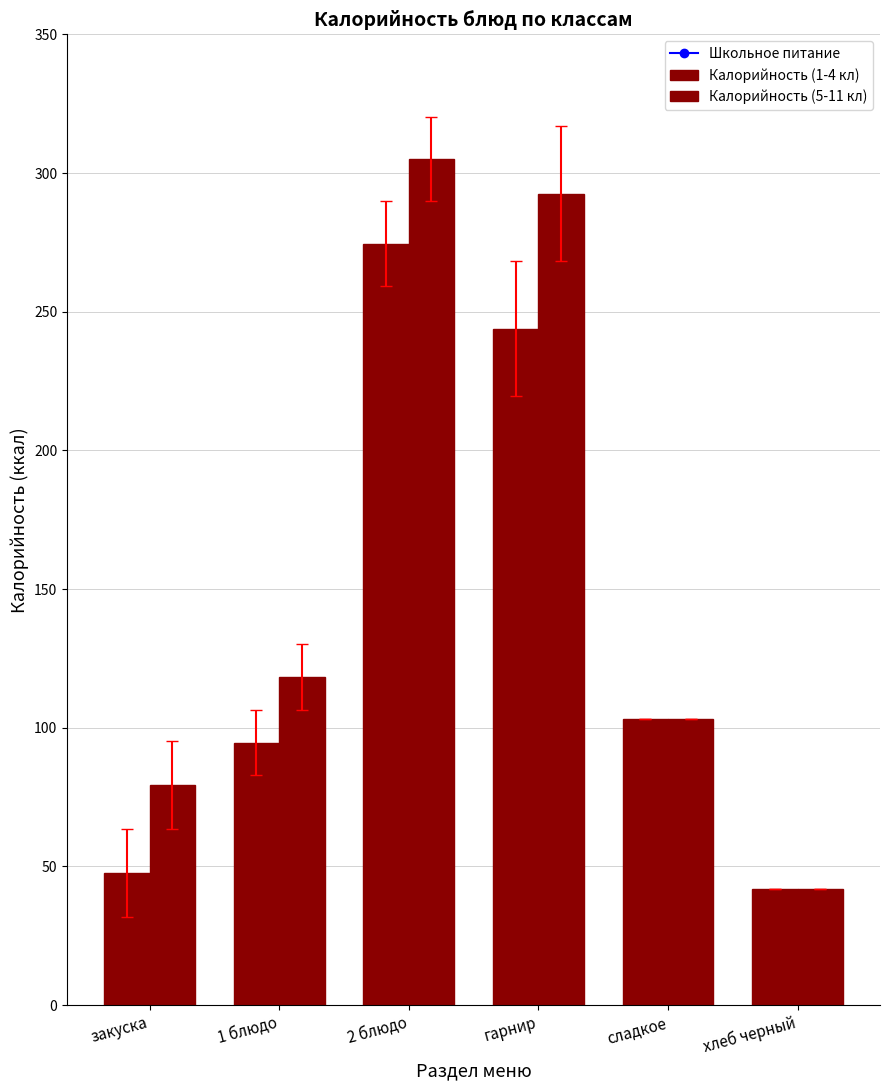

What value does the Калорийность (5-11 кл) series have at закуска?

79.4